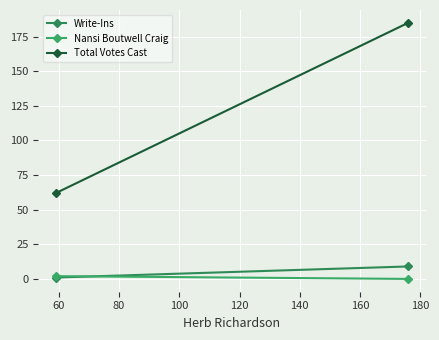

What is the average value of the Write-Ins series?

5